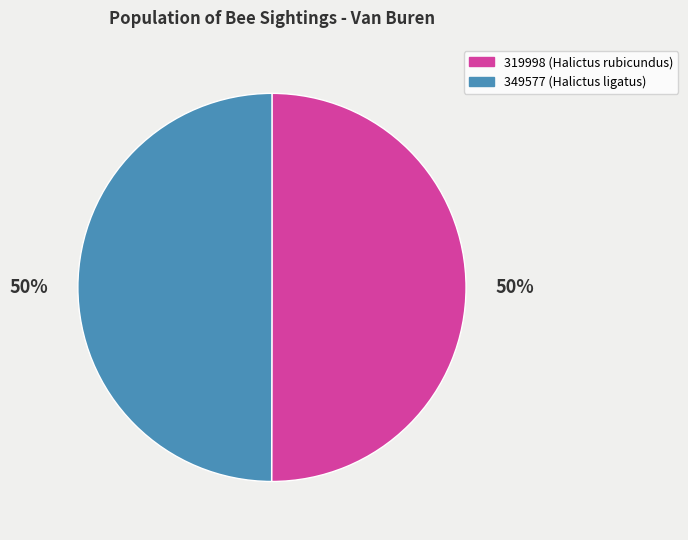

Is the sum of 349577 and 319998 greater than half?

Yes